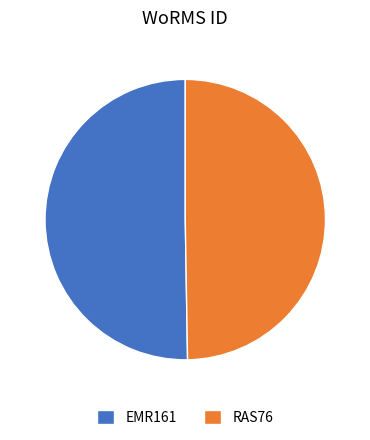

What is the smallest slice in the pie chart?

RAS76